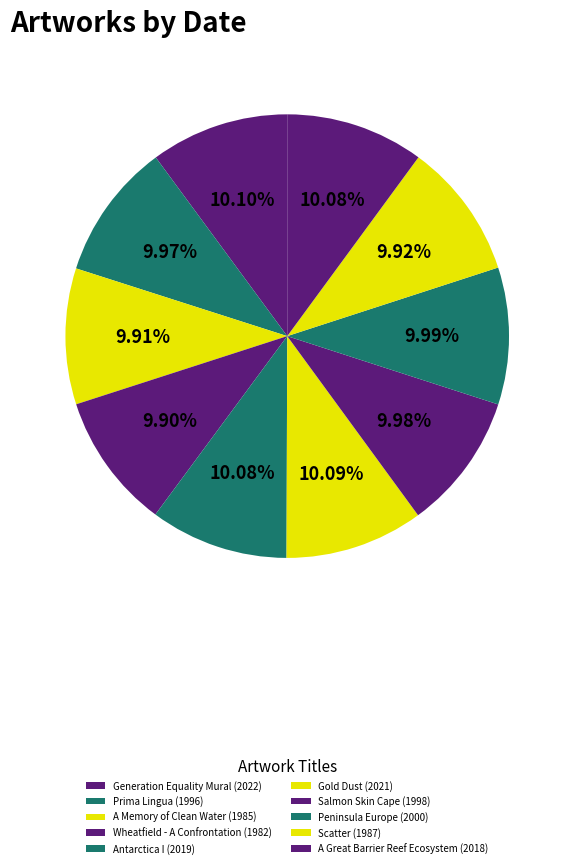

How many segments does this pie chart have?

10